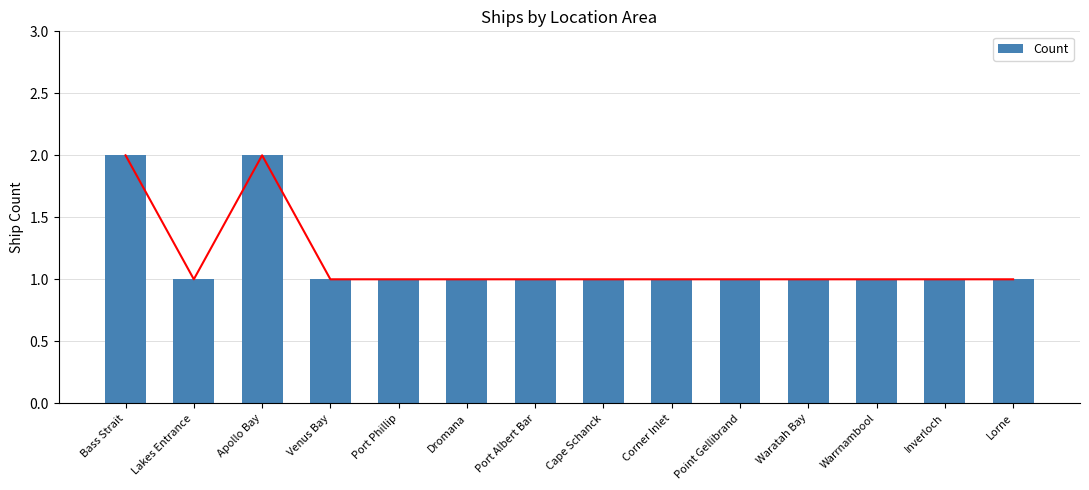

Does the chart contain stacked bars?

No